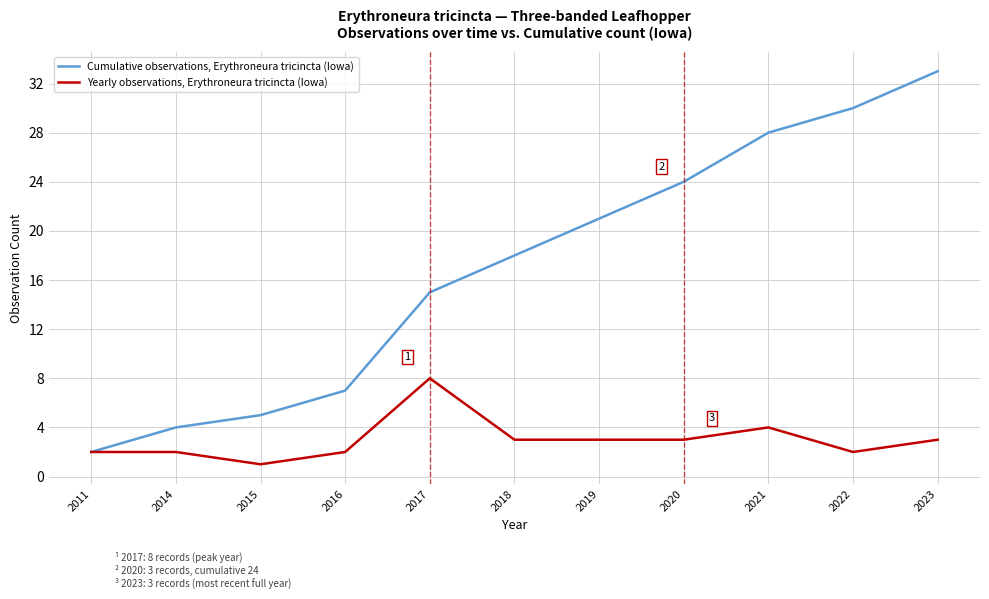

What is the spread (max minus min) of values at 2021?

24